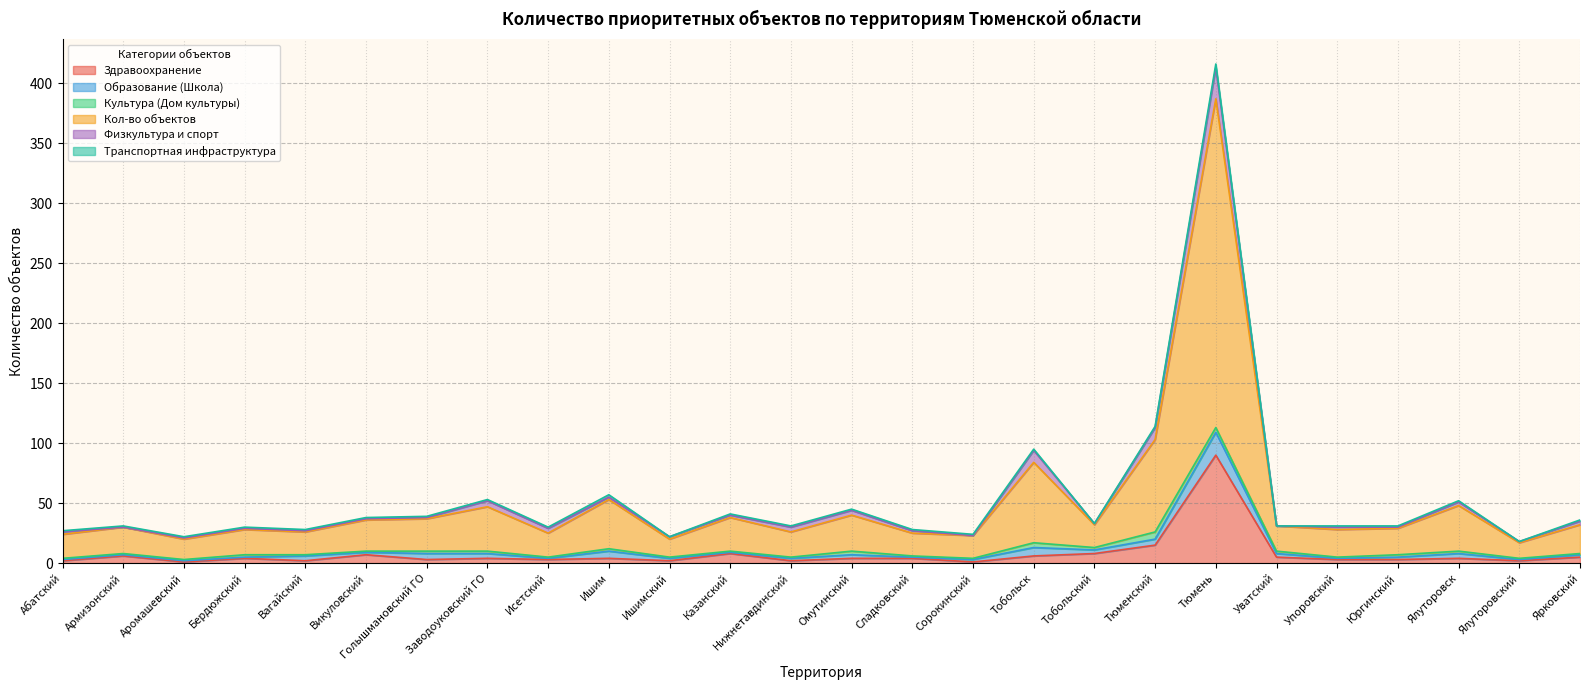

What is the difference between the Здравоохранение values at Викуловский and Ярковский?

2